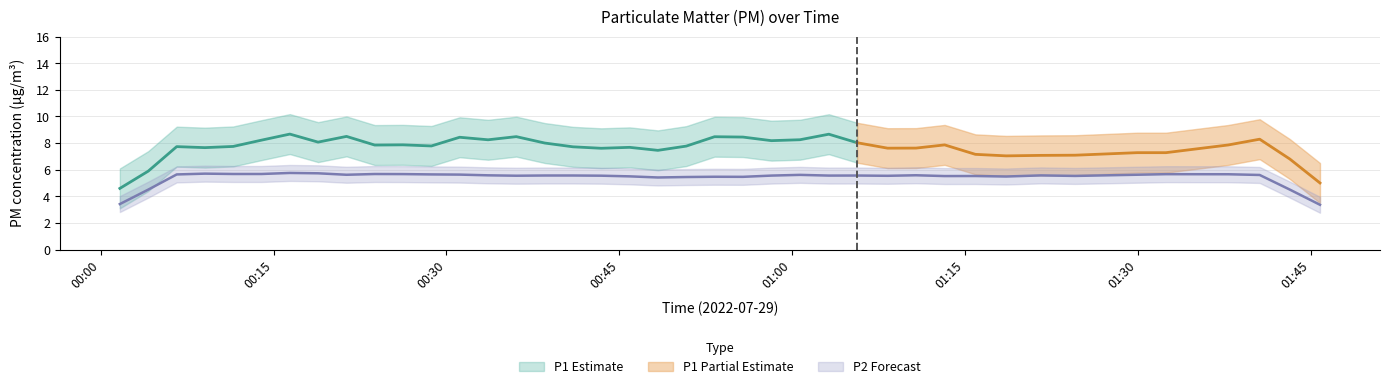

List the series in order of their peak value, highest first.

P1, P2